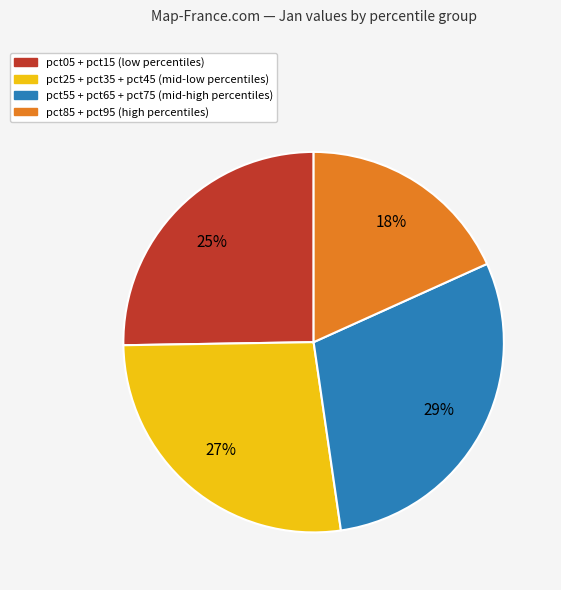

Is there a majority slice in this chart?

No